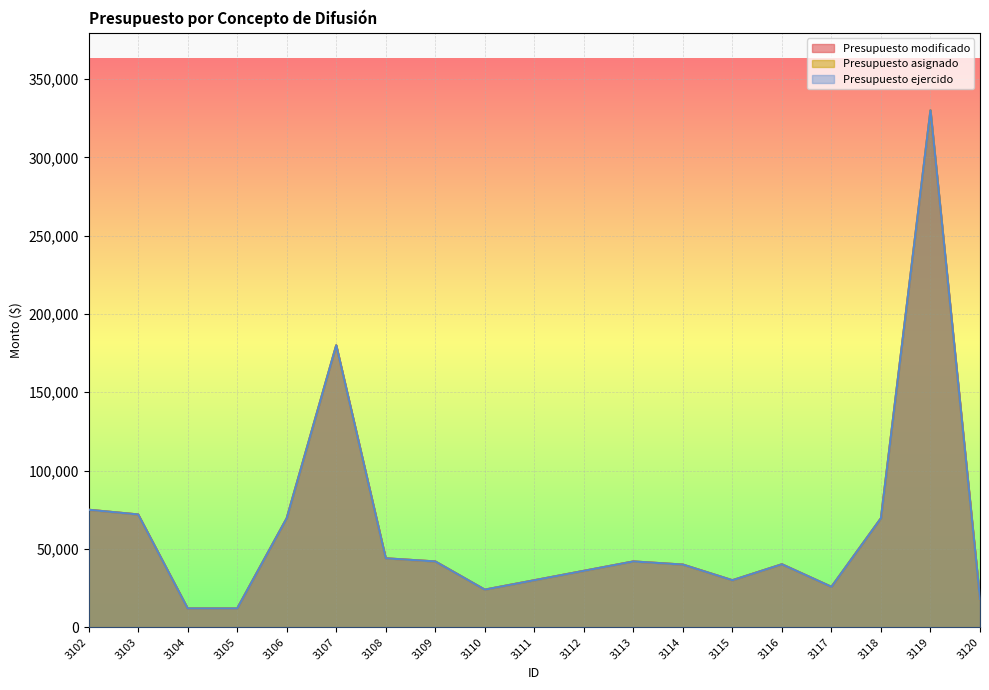

True or false: Presupuesto ejercido and Presupuesto modificado intersect in this chart.

False